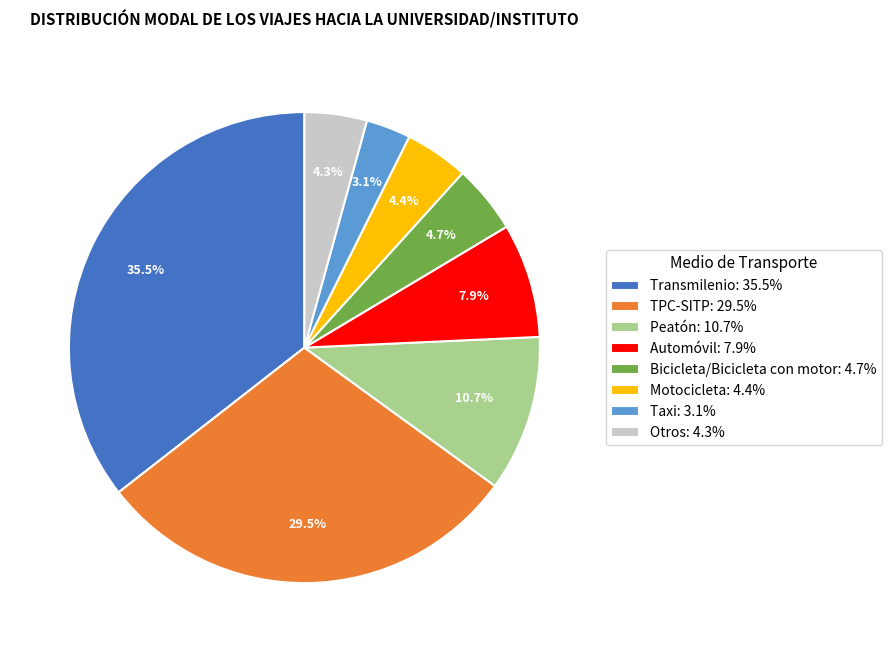

Which has a higher value, Automóvil: 7.9% or Bicicleta/Bicicleta con motor: 4.7%?

Automóvil: 7.9%